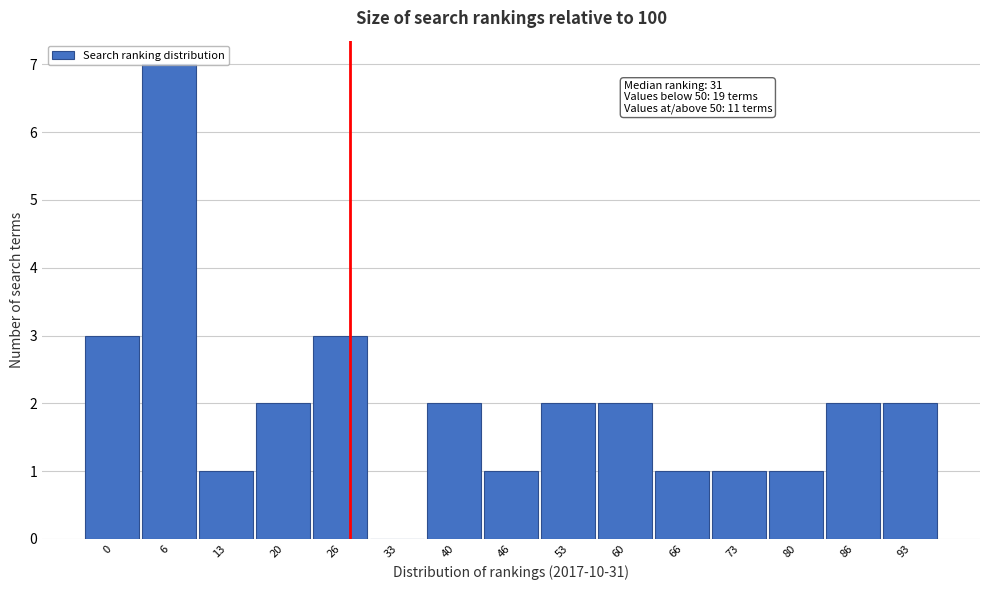

What is the maximum value shown in the chart?

7